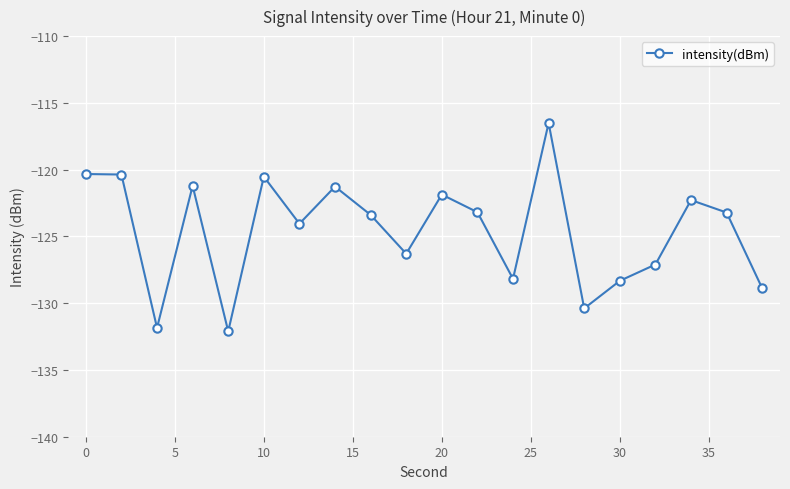

What is the value of the 15th point from the left?

-130.4